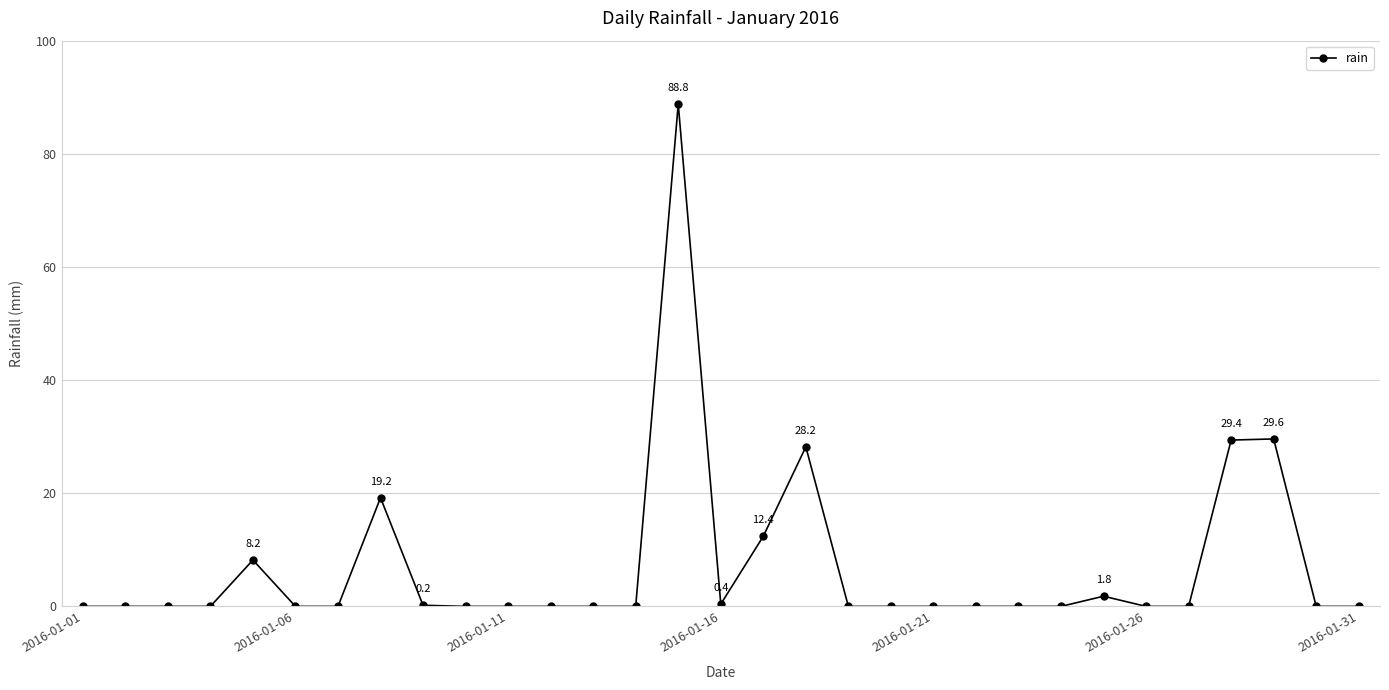

How many lines are shown in the chart?

1